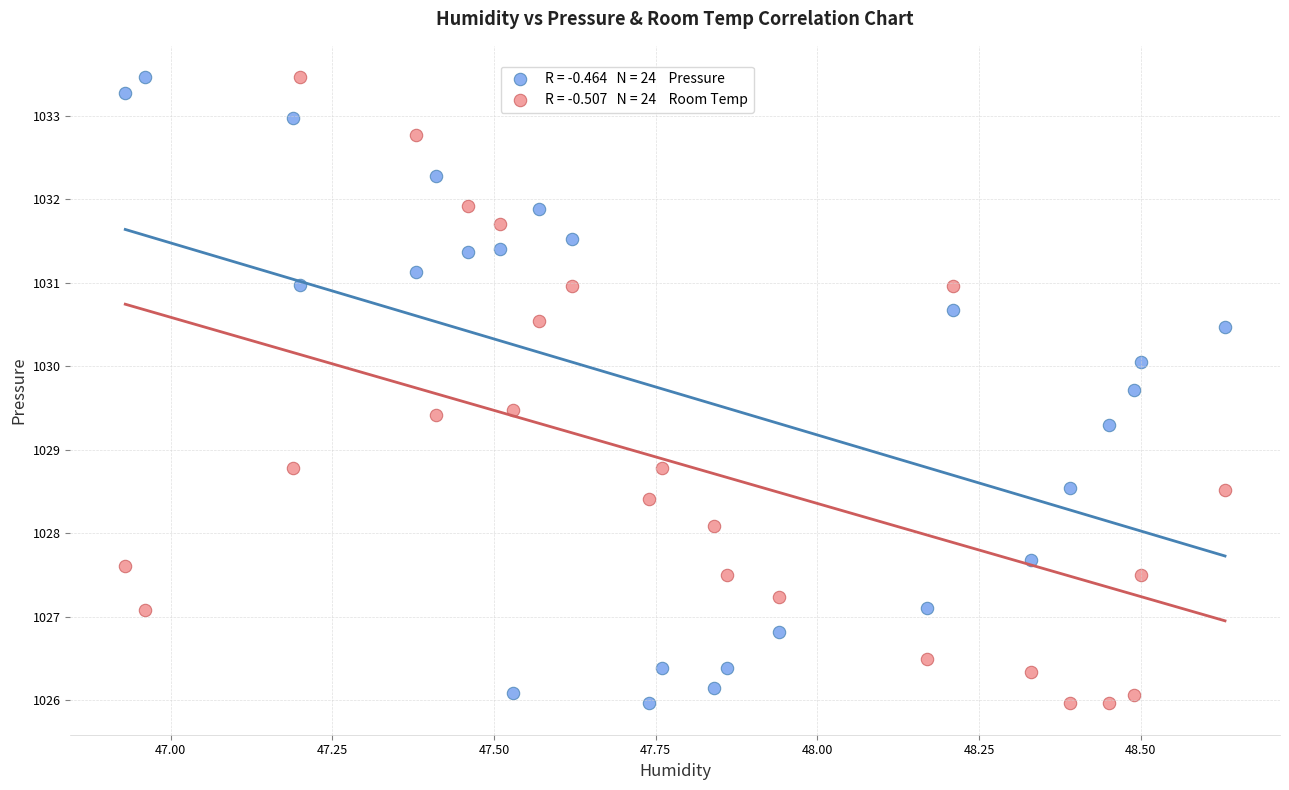

Across all data points, what is the range of X values (max minus min)?

1.7